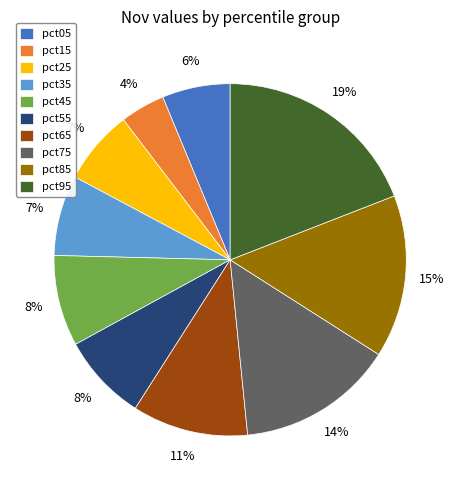

Combined, do pct45 and pct65 account for over 50%?

No